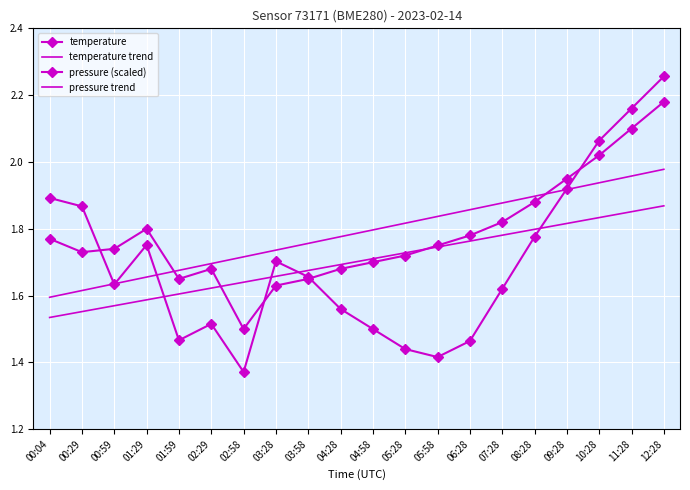

What value does the pressure (scaled) series have at 00:29?

1.9